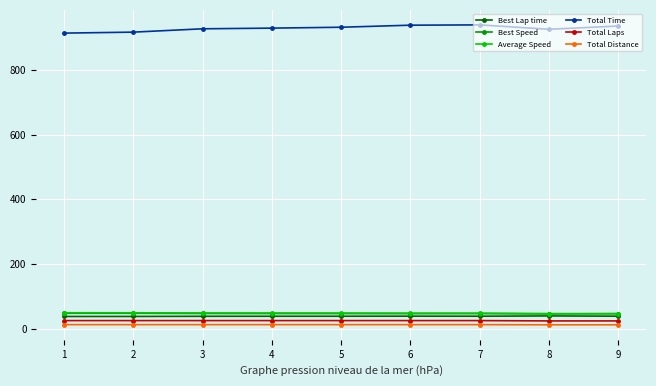

Count the Total Laps values in the range 25 to 26.

7